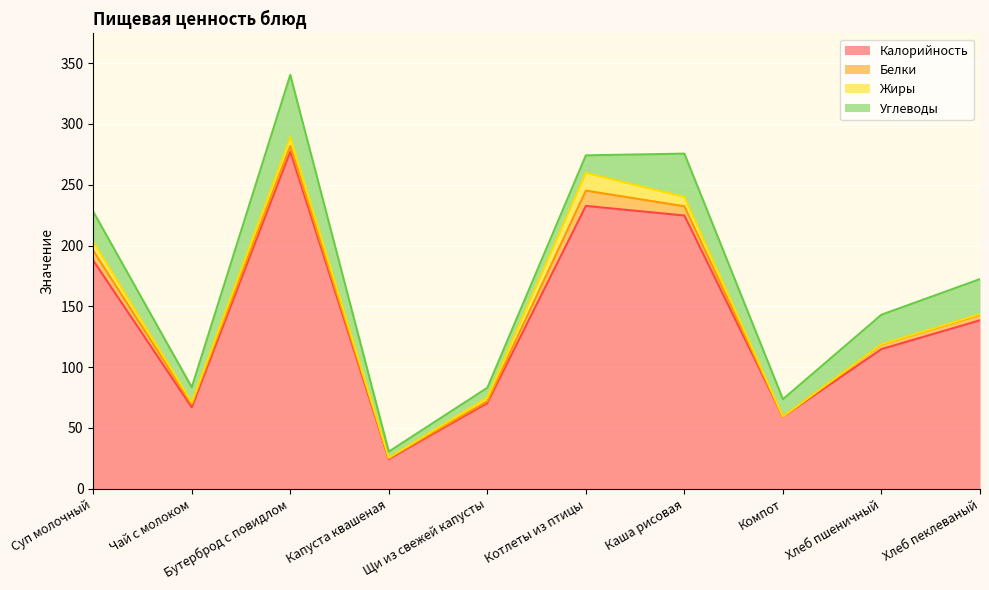

True or false: Калорийность has a value of 232.6 at Котлеты из птицы.

True